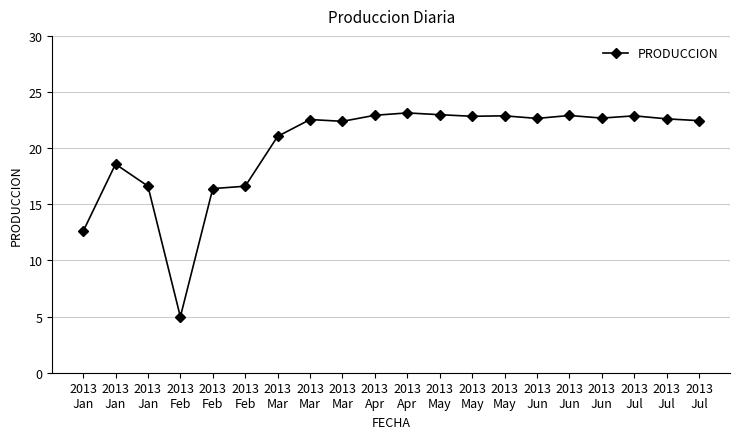

Is it true that the value at 2013
Jun is 37.9?

False